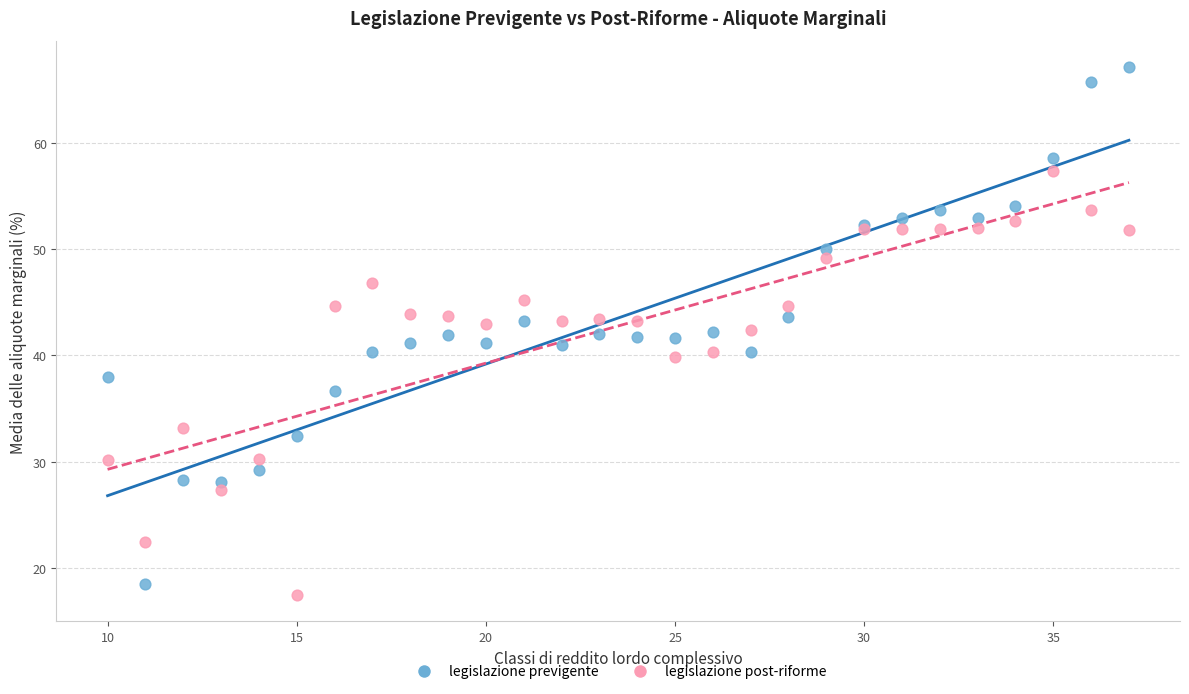

Which series has the largest Y range (max minus min)?

legislazione previgente